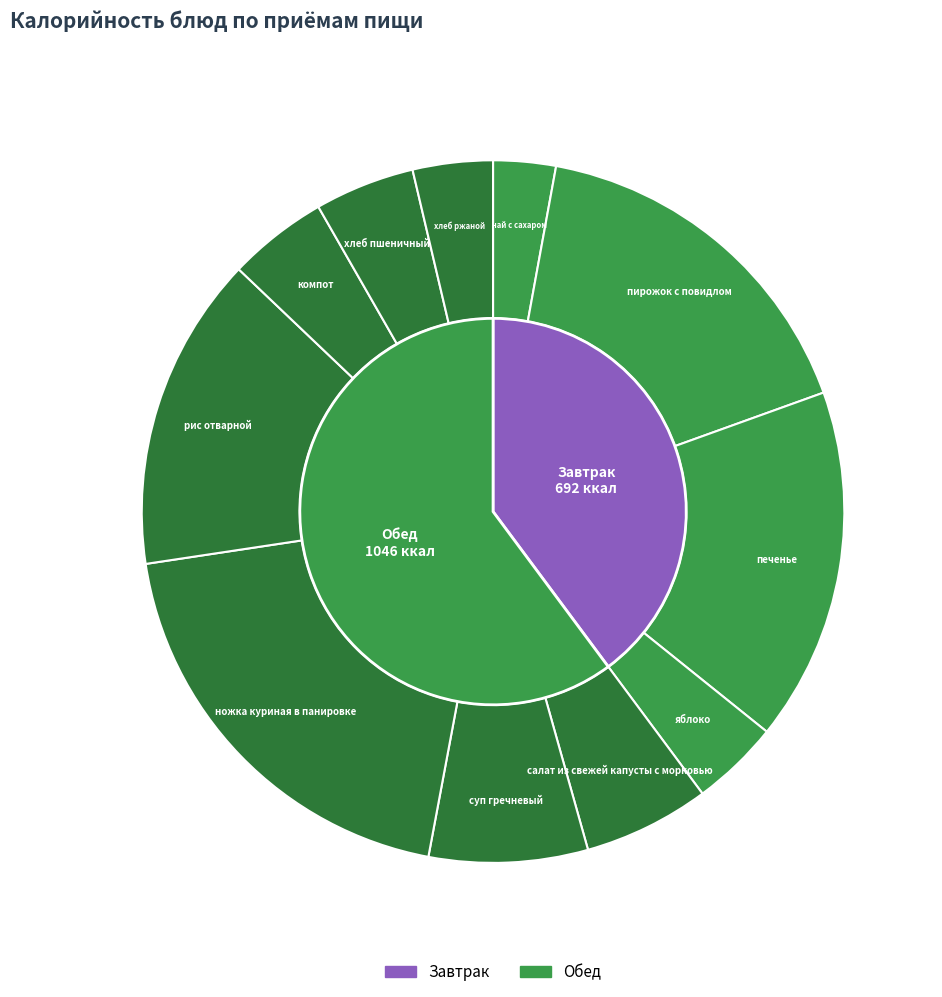

Rank the categories by value from highest to lowest.

ножка куриная в панировке, пирожок с повидлом, печенье, рис отварной, суп гречневый, салат из свежей капусты с морковью, компот, хлеб пшеничный, яблоко, хлеб ржаной, чай с сахаром